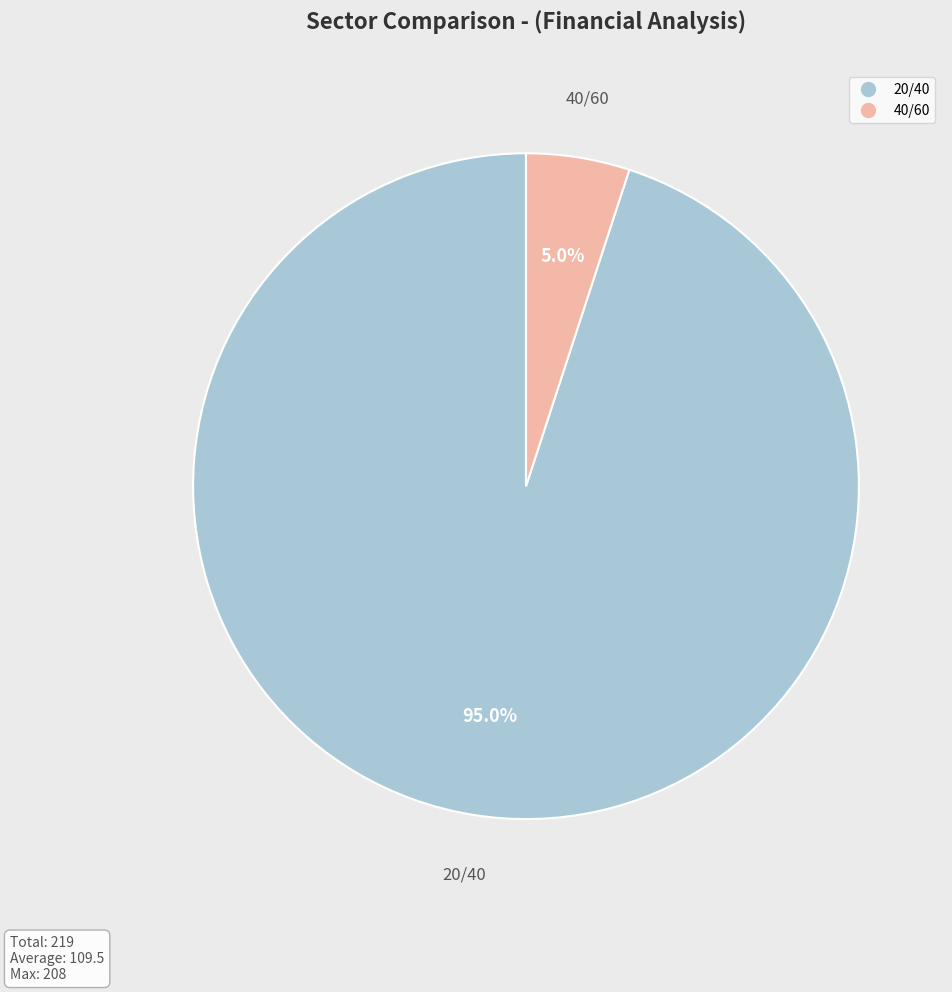

To the nearest percent, what portion does 20/40 represent?

95%